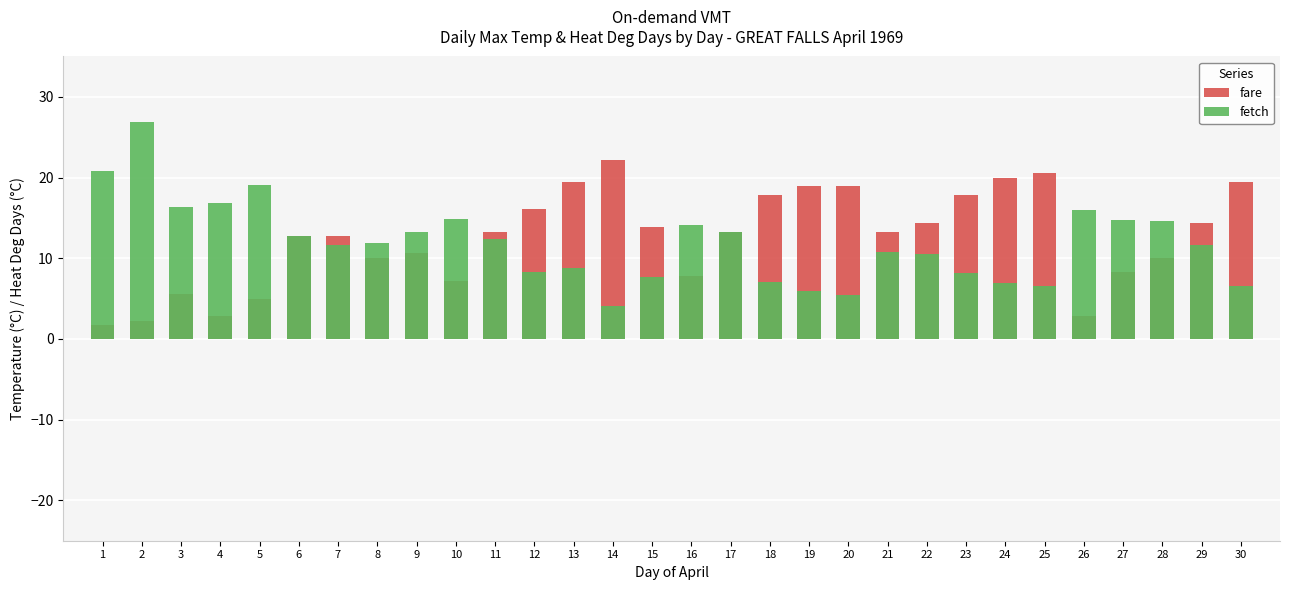

How many bars are there in each group?

2